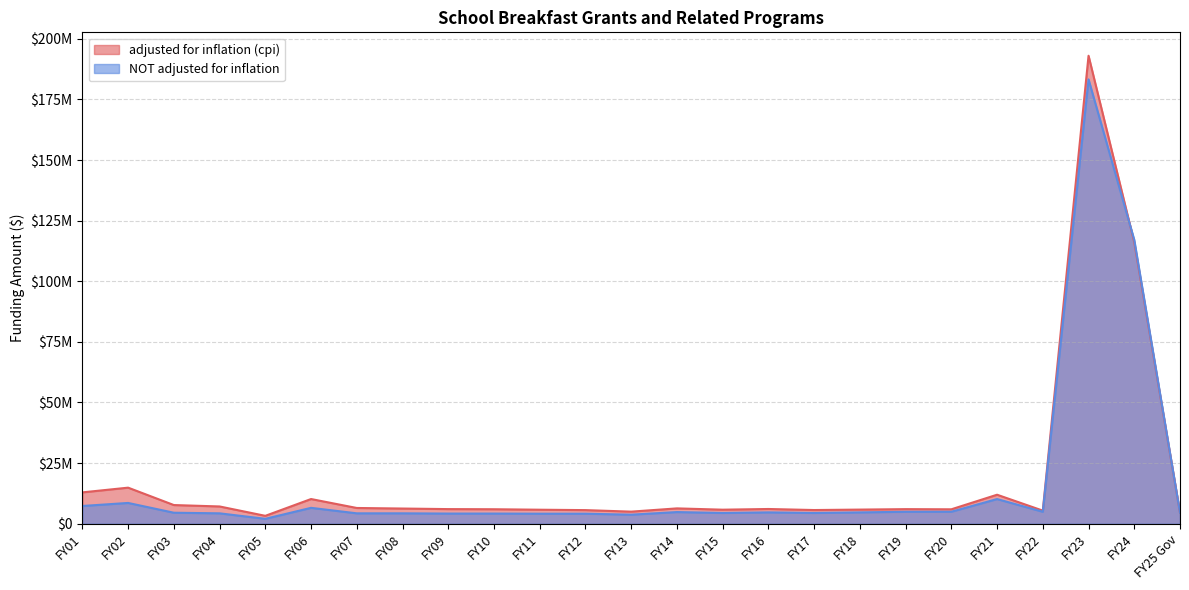

What are all the series names shown in the legend?

adjusted for inflation (cpi), NOT adjusted for inflation